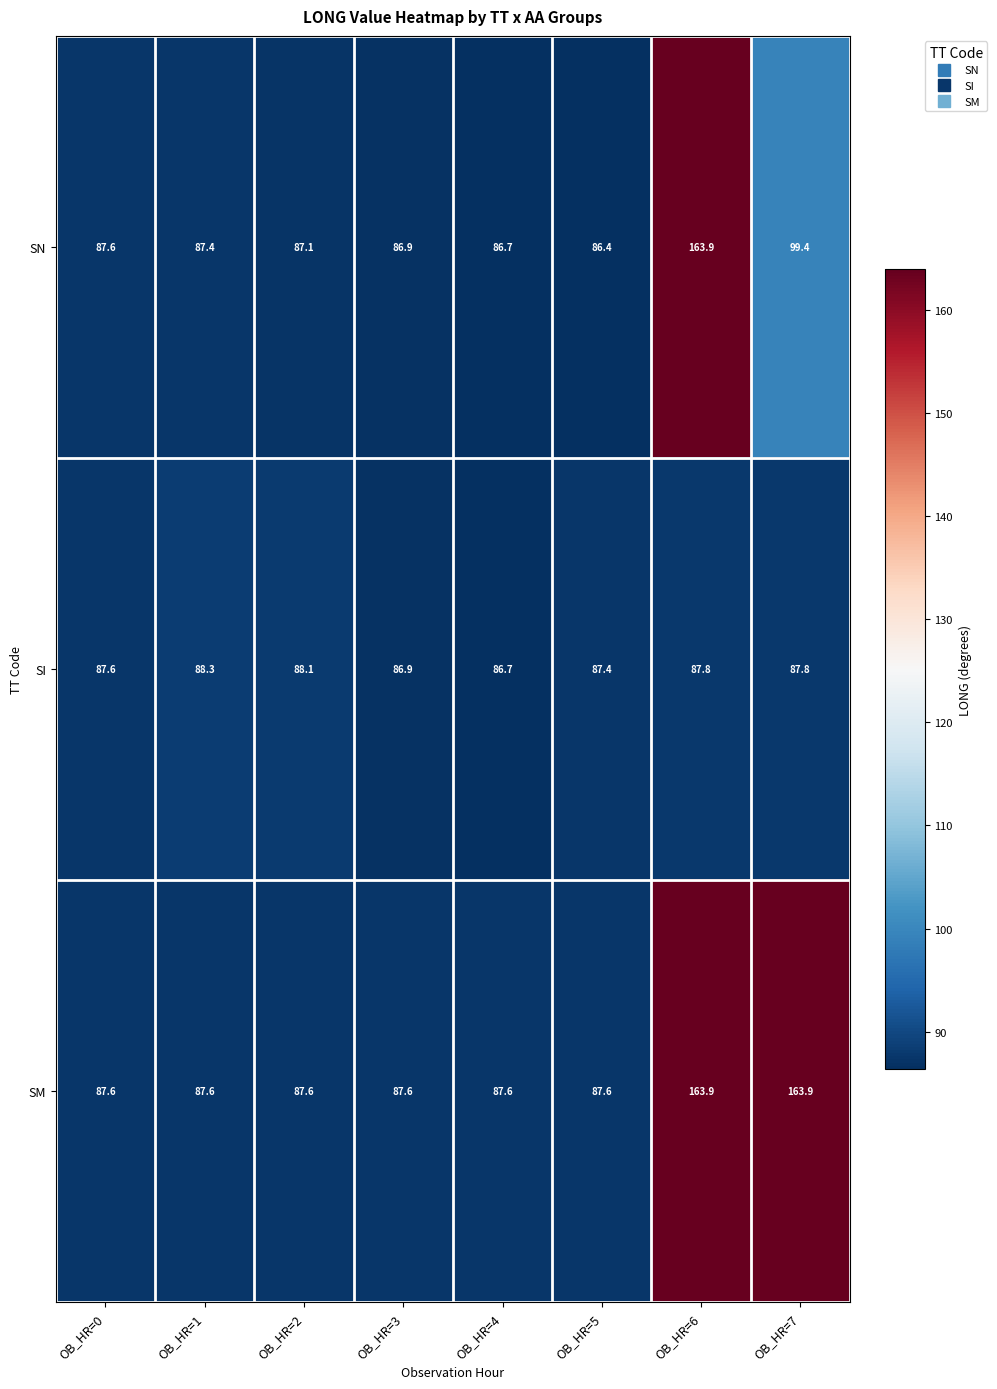

Rank the series by their average value, from lowest to highest.

SI, SN, SM